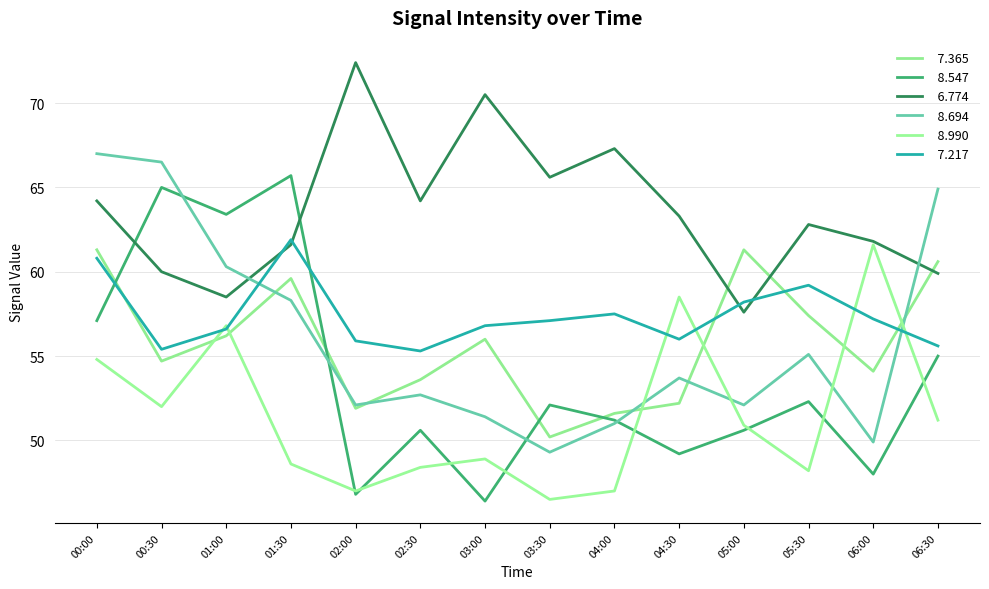

Does the chart have visible grid lines?

Yes